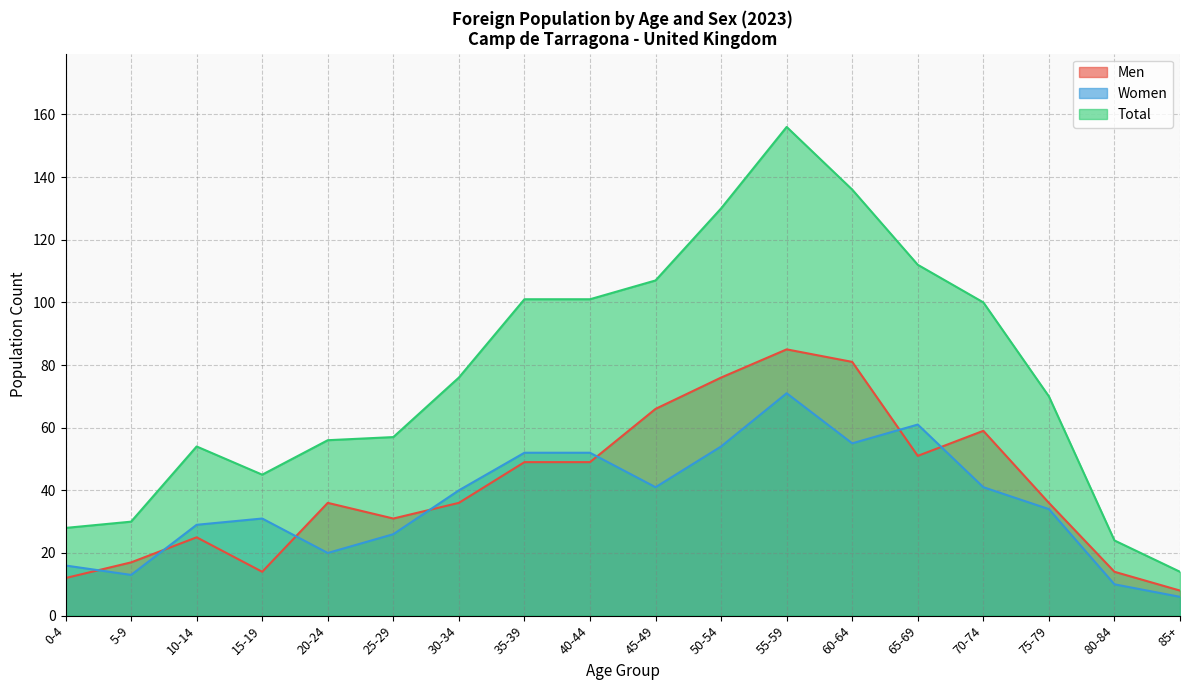

What is the label of the 2nd point from the left?

5-9